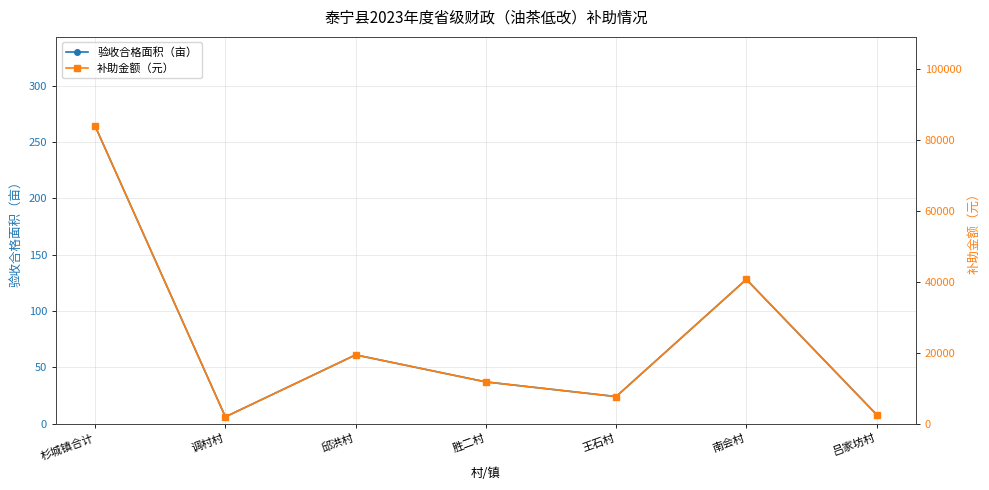

Between 邱洪村 and 吕家坊村, which series saw the biggest shift?

补助金额（元）